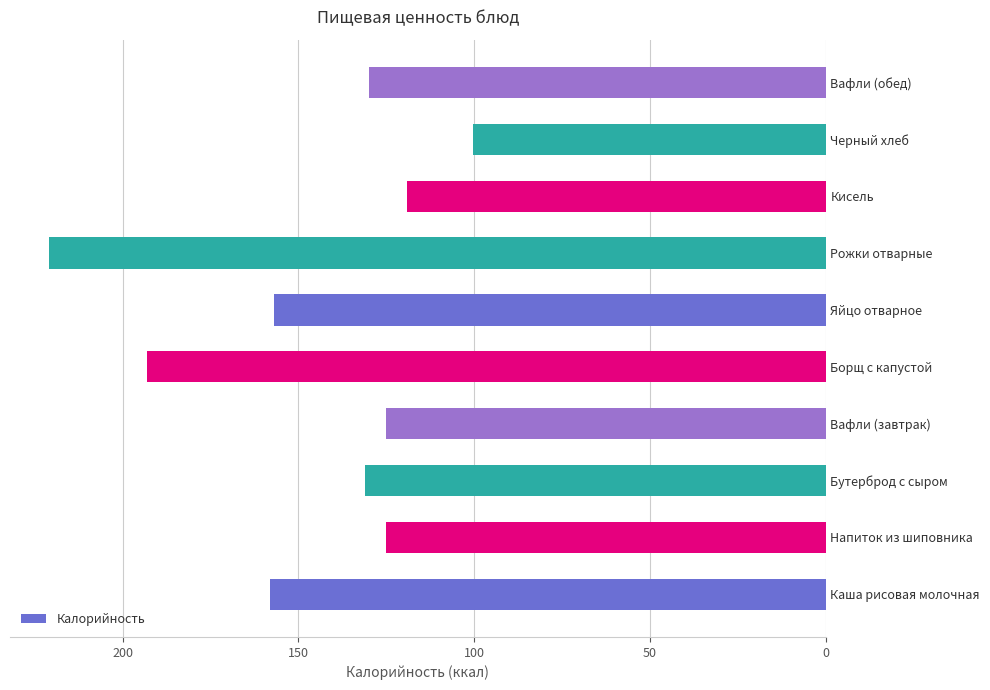

What is the difference between the maximum and minimum values?

120.6